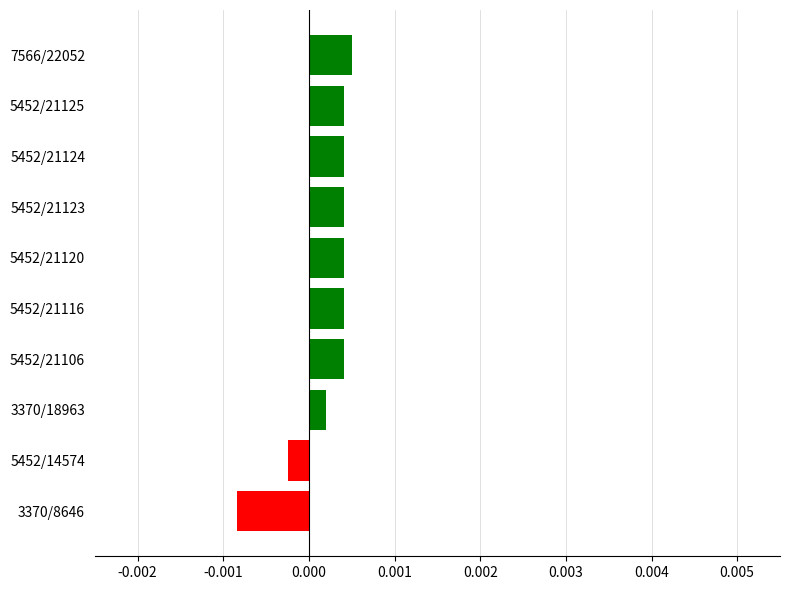

Which category has the lowest value across all series?

3370/8646